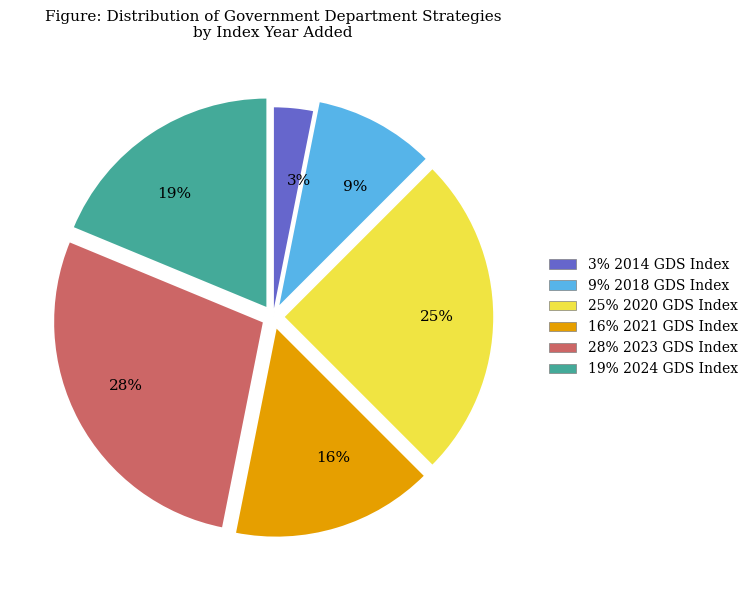

To the nearest percent, what is the average slice percentage?

17%